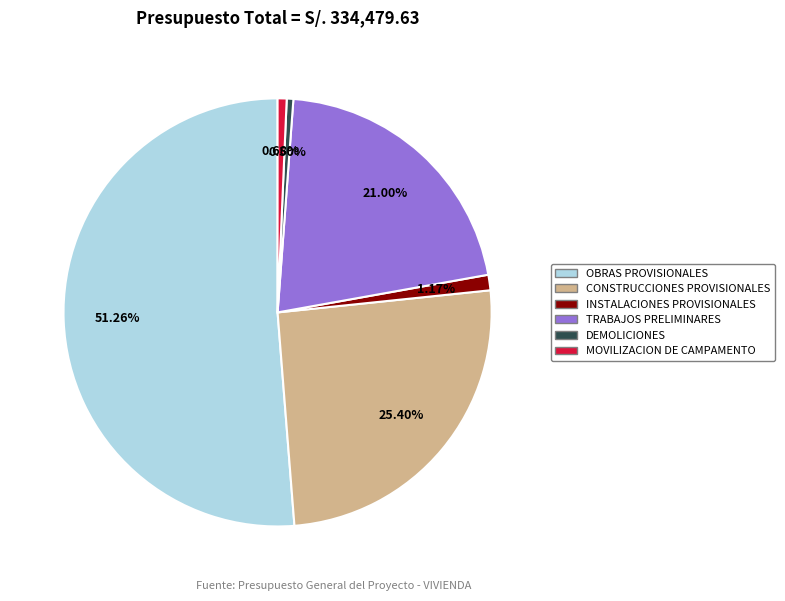

Combined, what portion of the pie is INSTALACIONES PROVISIONALES and TRABAJOS PRELIMINARES?

22.2%